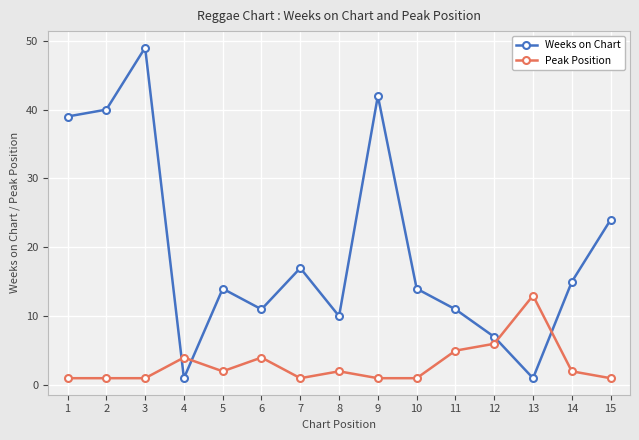

What is the greatest value displayed?

49